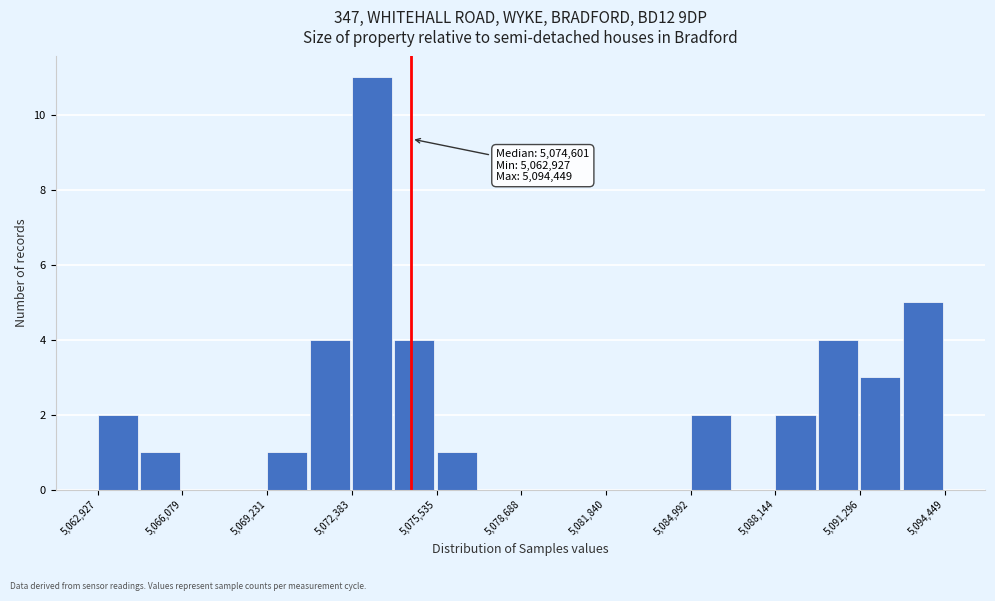

Around what value on the x-axis is the tallest bar? Give the approximate position of its centre, as read against the axis.

5073000